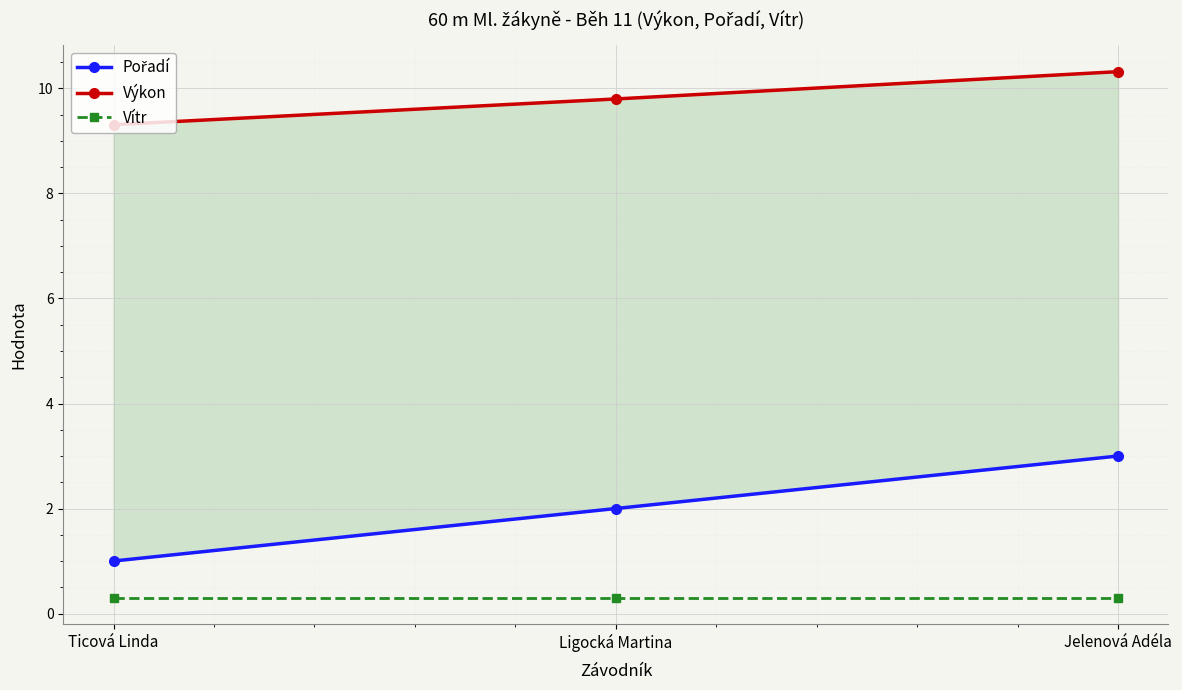

Does the chart display data point markers on the line(s)?

Yes